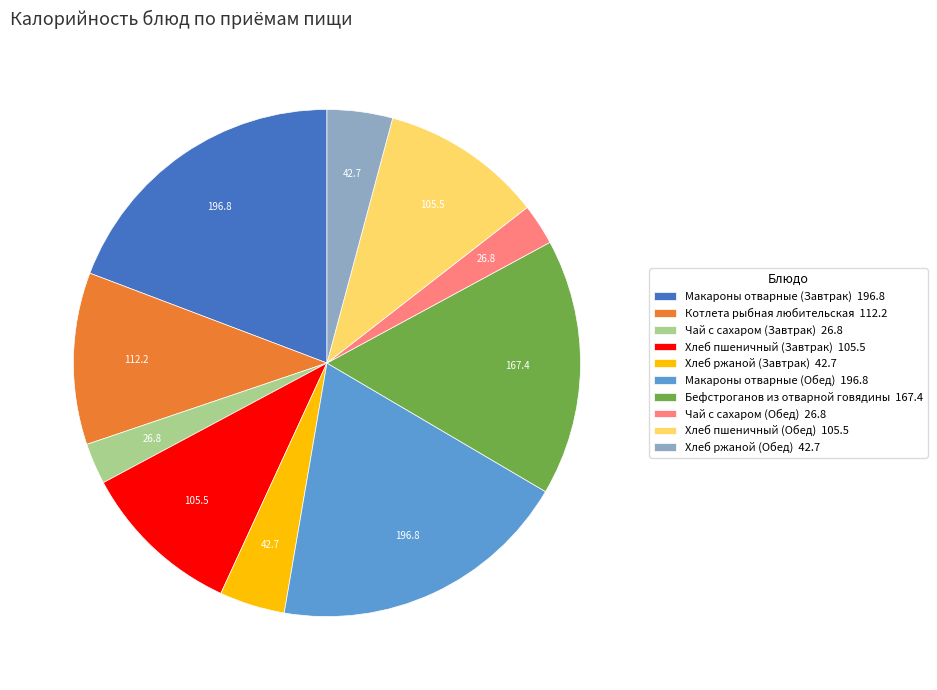

Is it true that Хлеб ржаной (Завтрак) 42.7 is 4% of the pie?

True